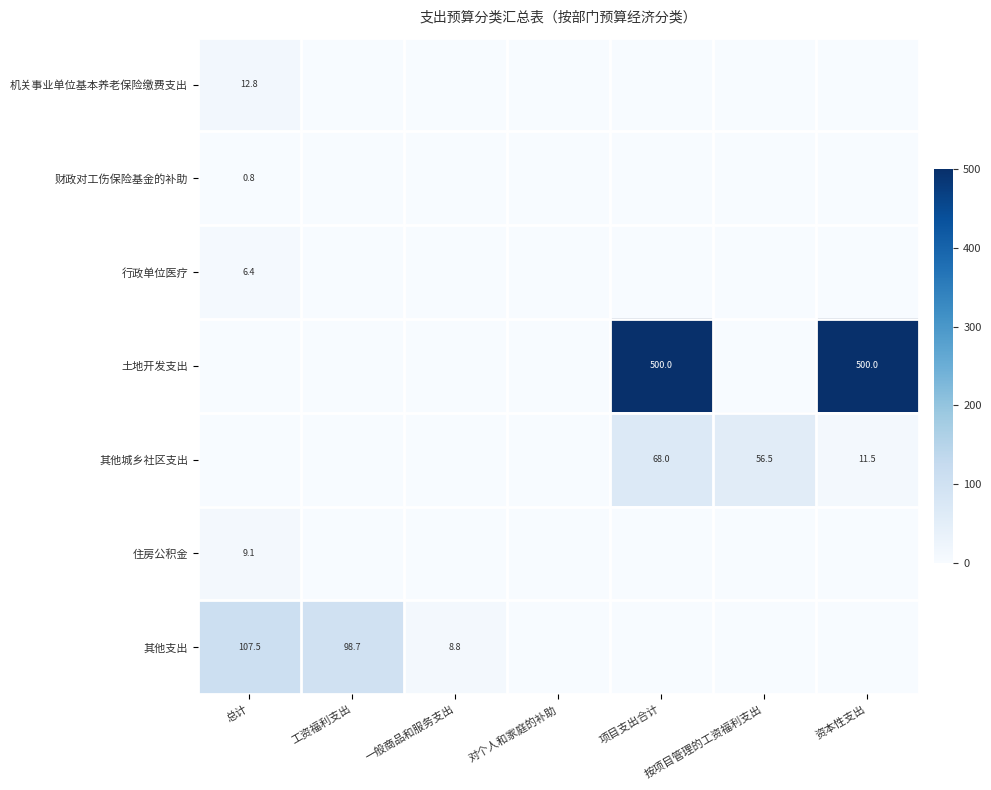

Which has a higher value, 工资福利支出 or 对个人和家庭的补助?

工资福利支出